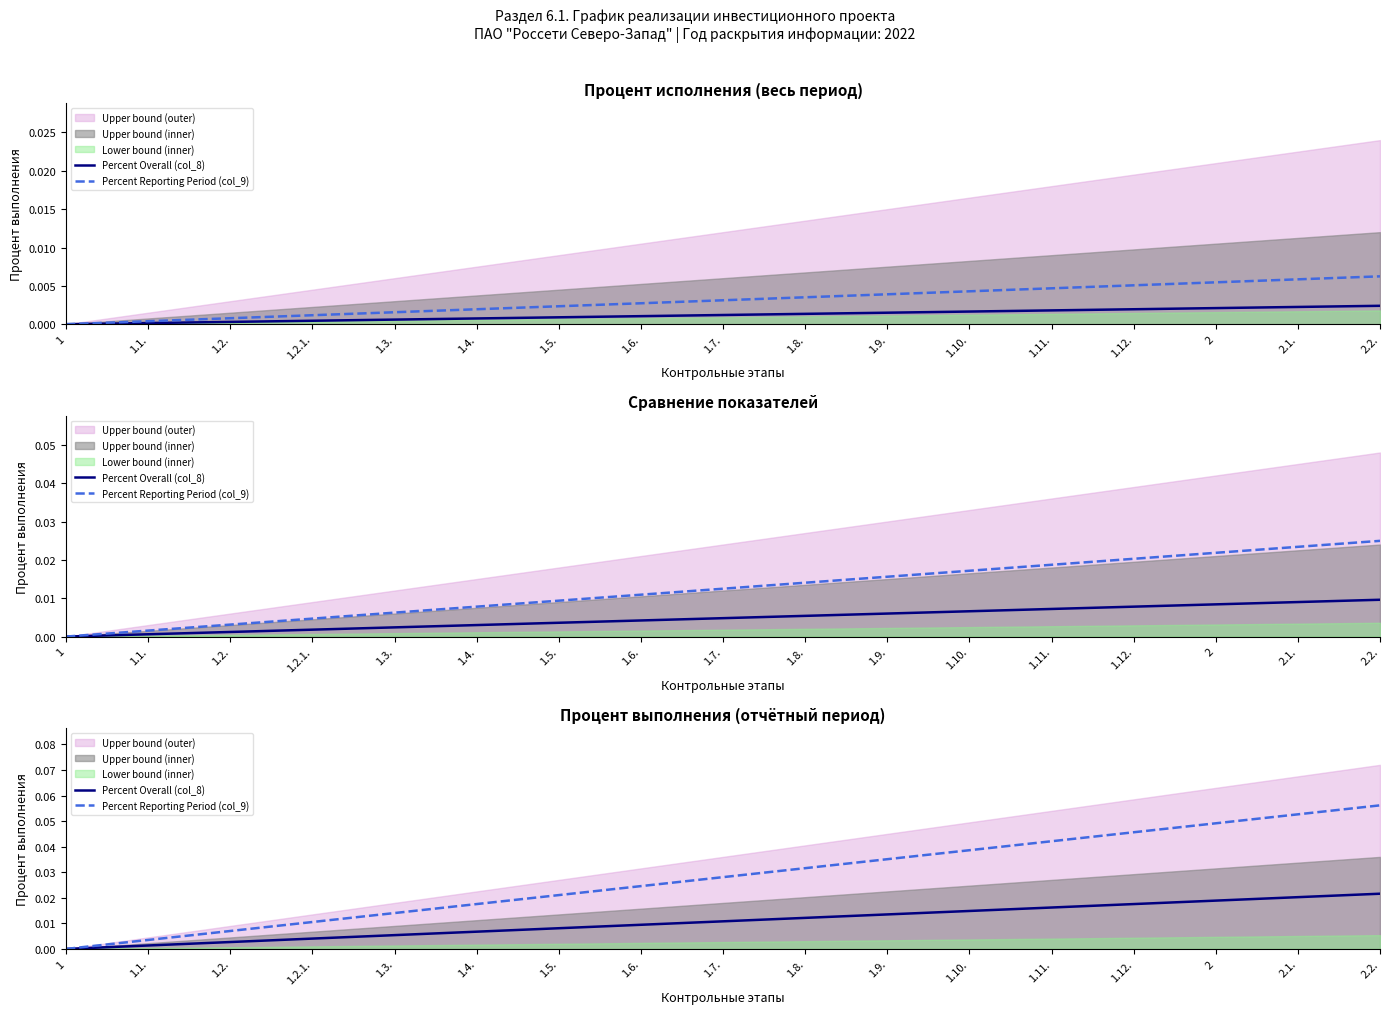

What is the label of the 16th point from the right?

1.1.